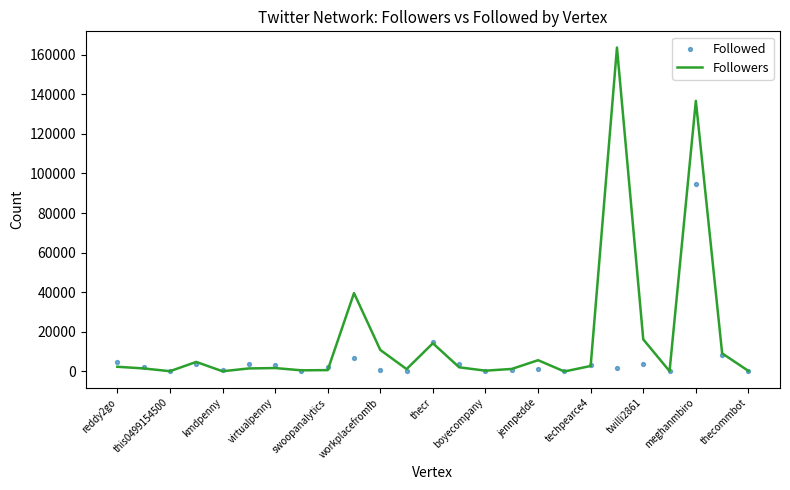

Which series has the widest spread of Y values?

Followers